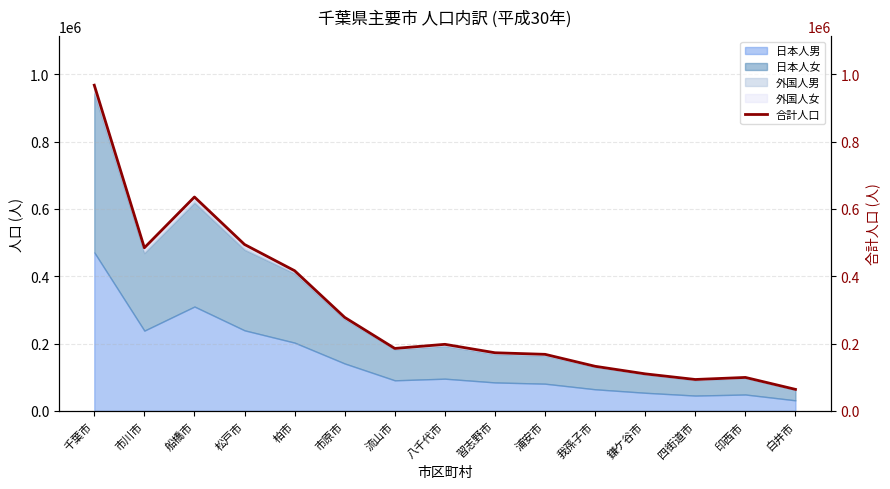

What is the approximate value at 市原市, to the nearest 100?

277700